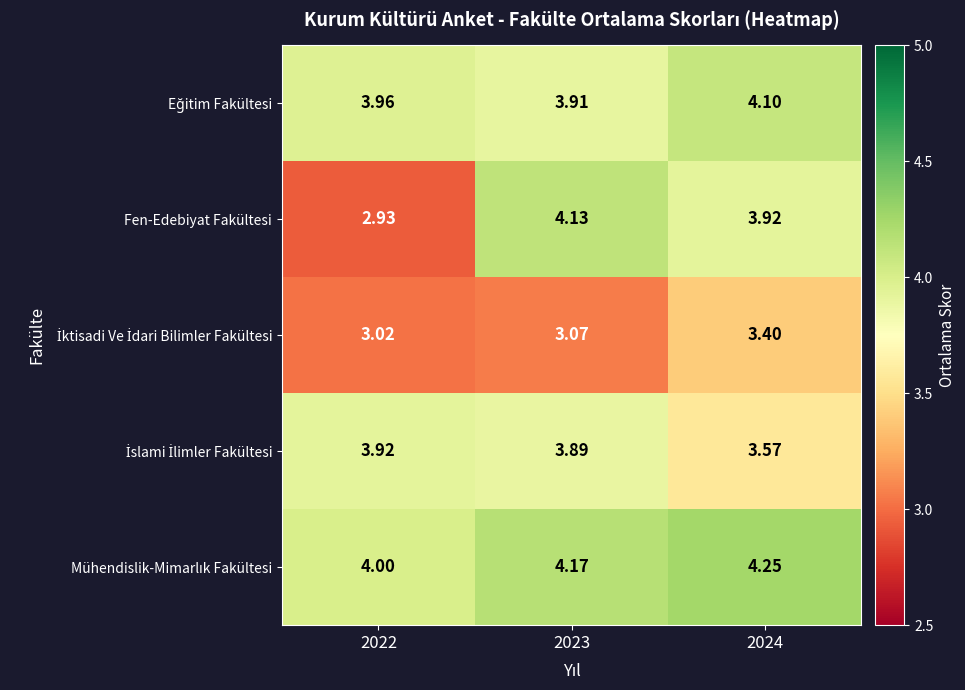

How many series are shown in this chart?

5